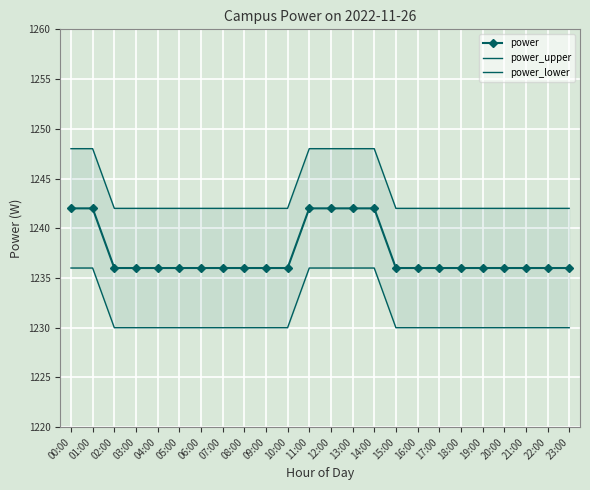

At which category is the sum across all series the highest?

00:00